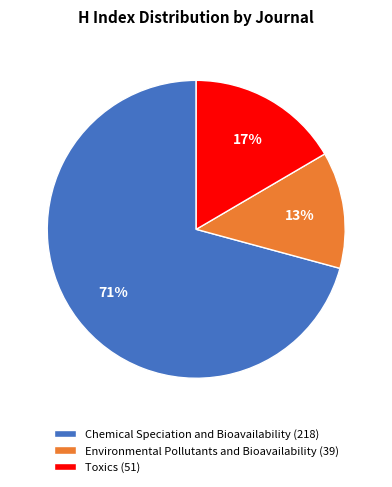

Rank the categories by value from lowest to highest.

Environmental Pollutants and Bioavailability, Toxics, Chemical Speciation and Bioavailability